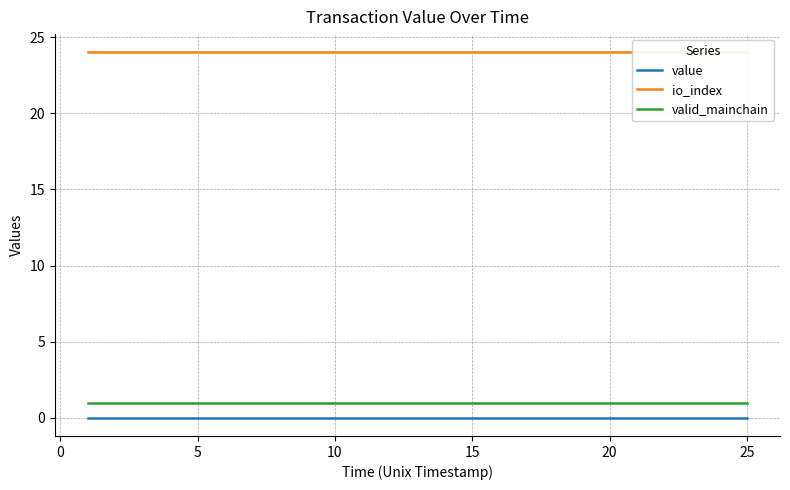

True or false: valid_mainchain and value cross at least once.

False